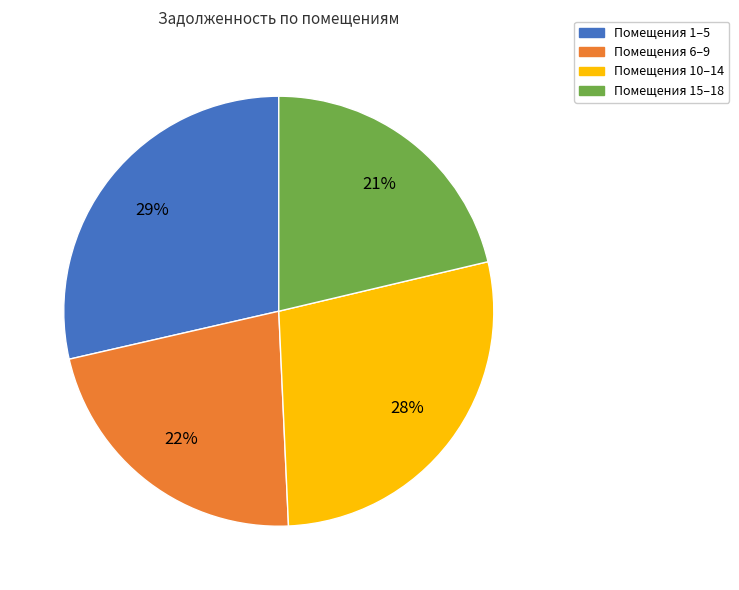

To the nearest percent, what percentage of the pie is Помещения 15–18?

21%